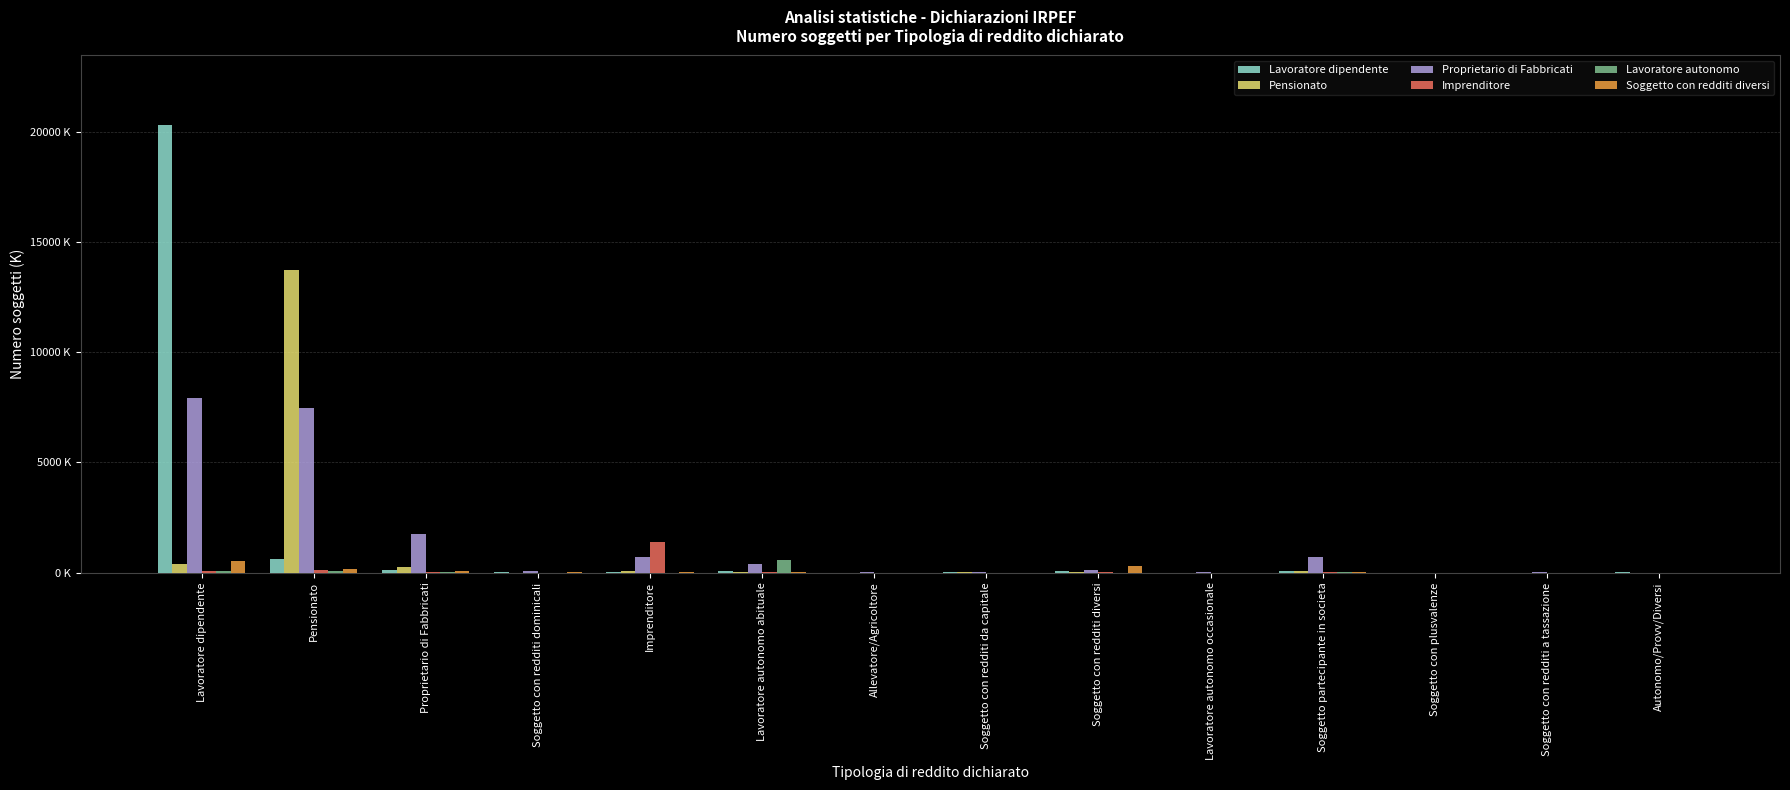

What are all the series names shown in the legend?

Lavoratore dipendente, Pensionato, Proprietario di Fabbricati, Imprenditore, Lavoratore autonomo, Soggetto con redditi diversi